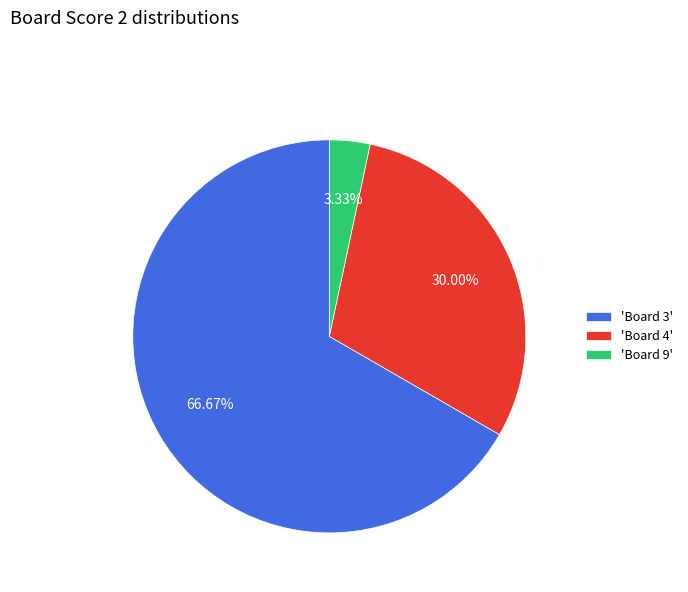

Which category accounts for the majority?

'Board 3'